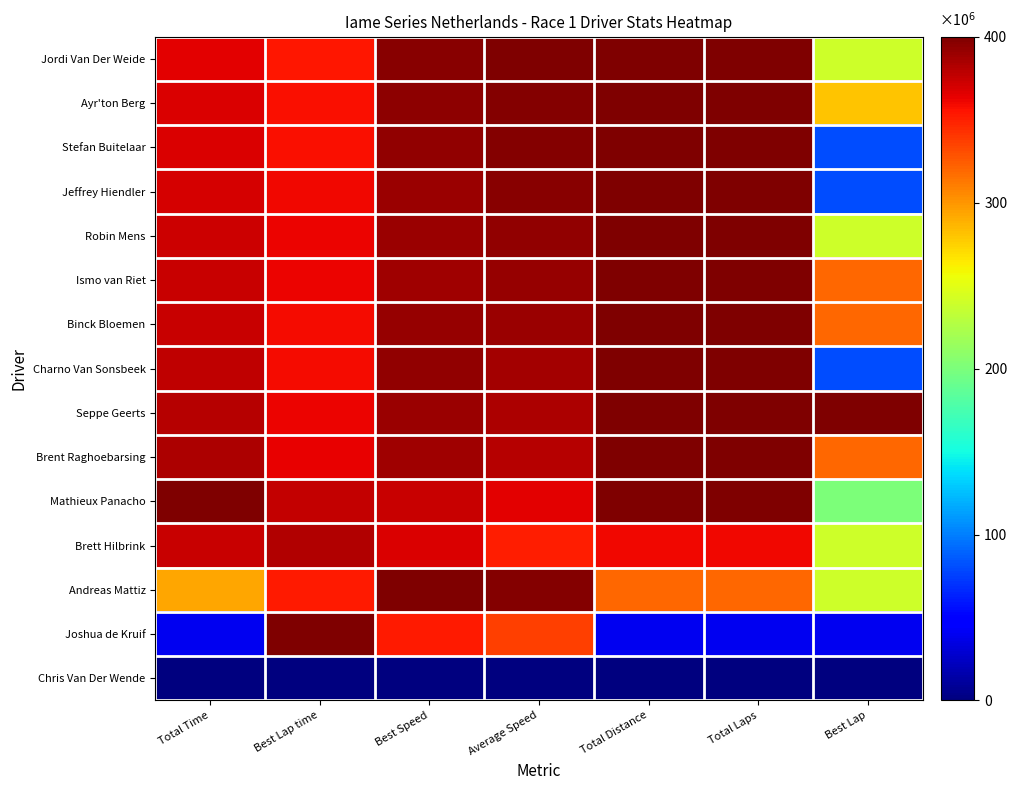

At how many categories does at least one series exceed 128180?

7